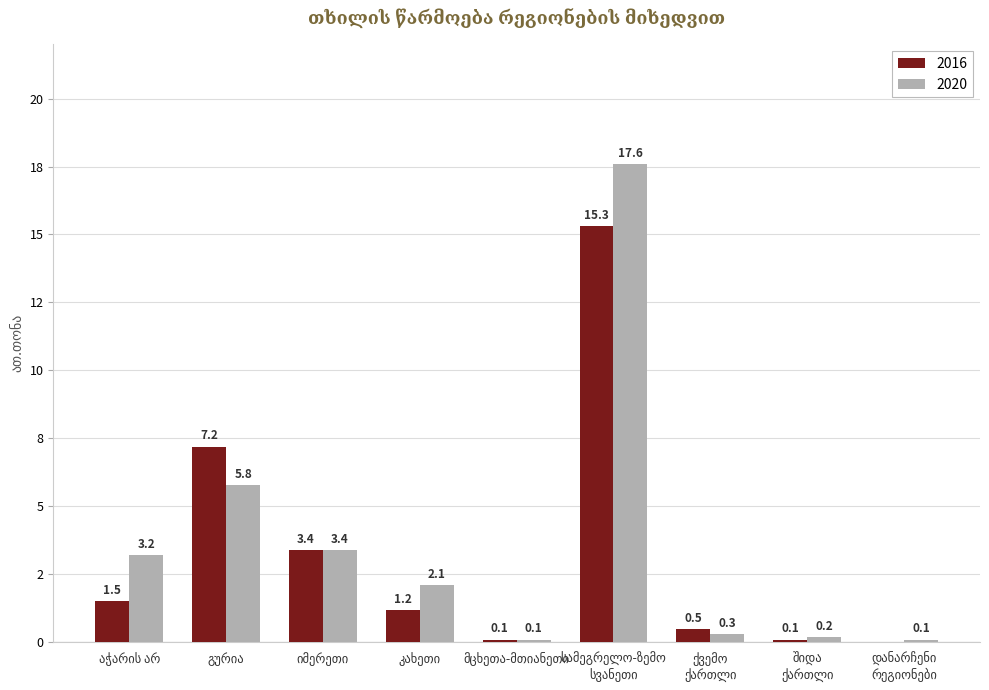

At which category is the sum across all series the highest?

სამეგრელო-ზემო სვანეთი